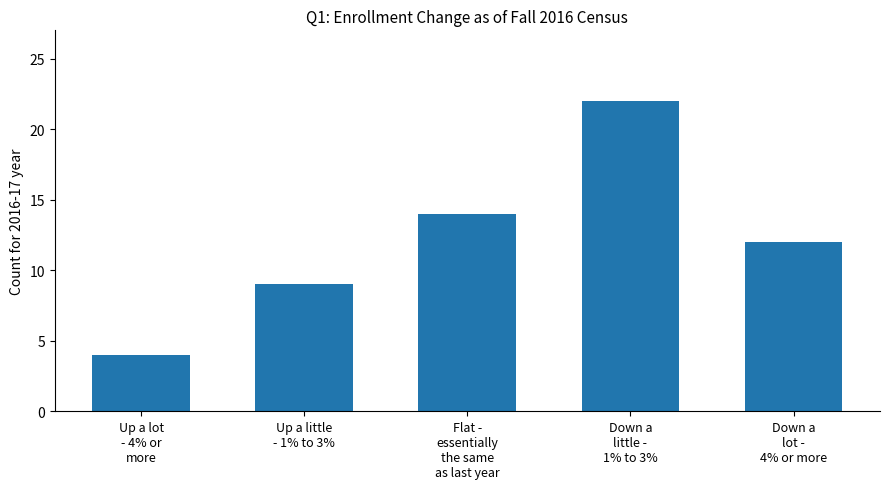

What is the maximum value shown in the chart?

22